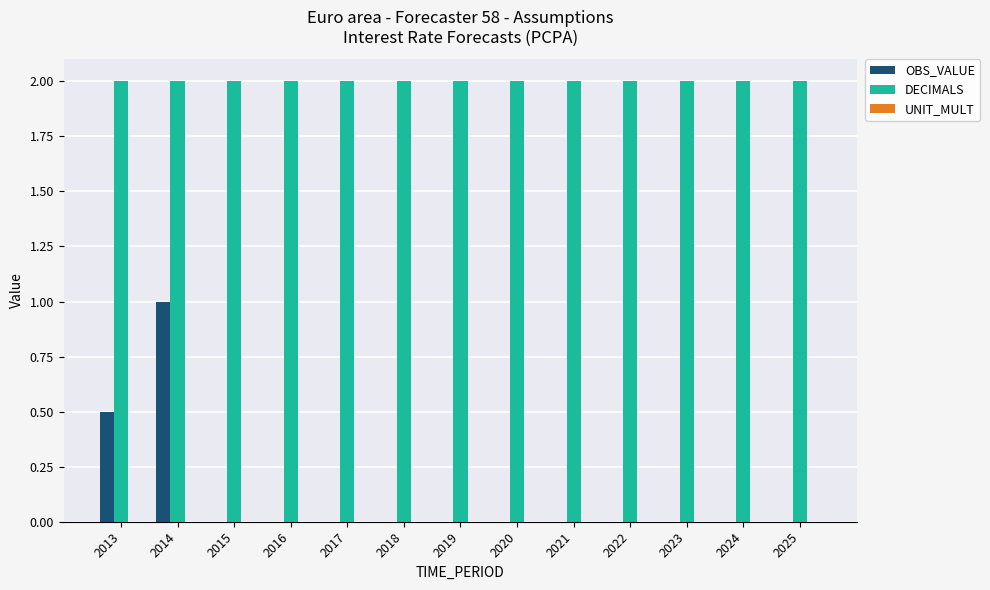

Which series has the largest total across all categories?

DECIMALS